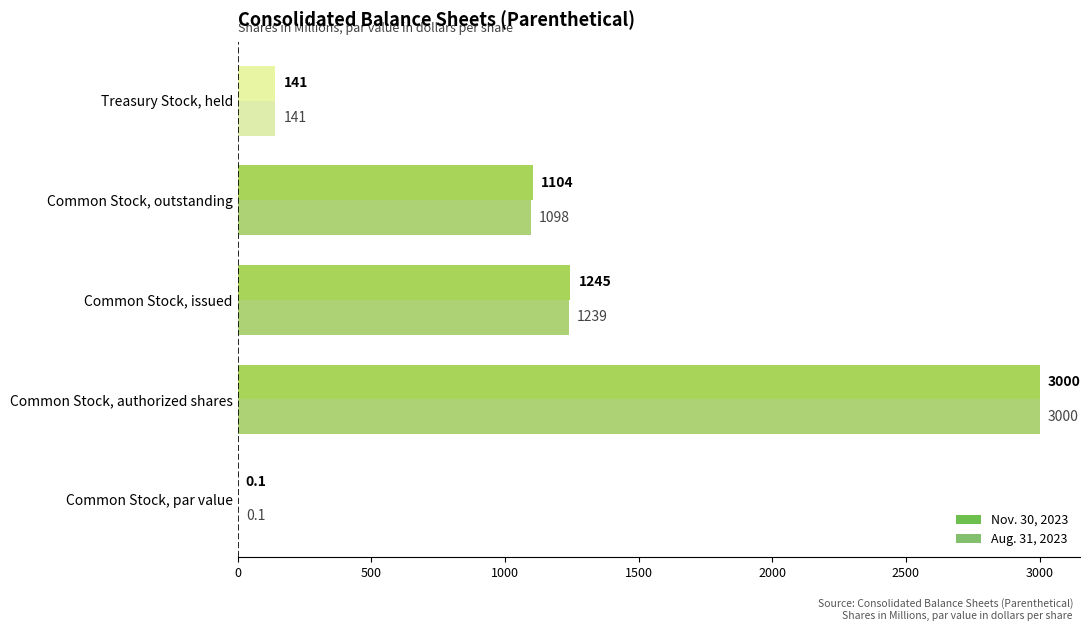

Which label corresponds to the largest value in the chart?

Common Stock, authorized shares